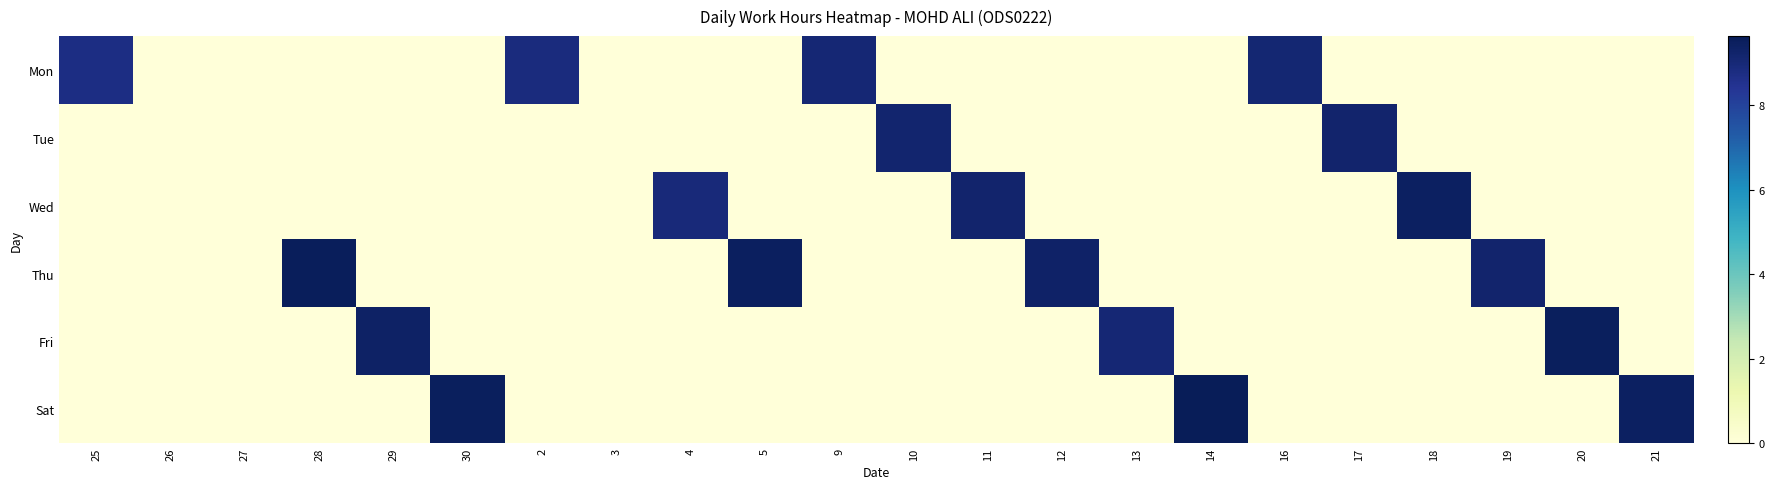

List the series in order of their peak value, highest first.

Sat, Thu, Fri, Wed, Tue, Mon